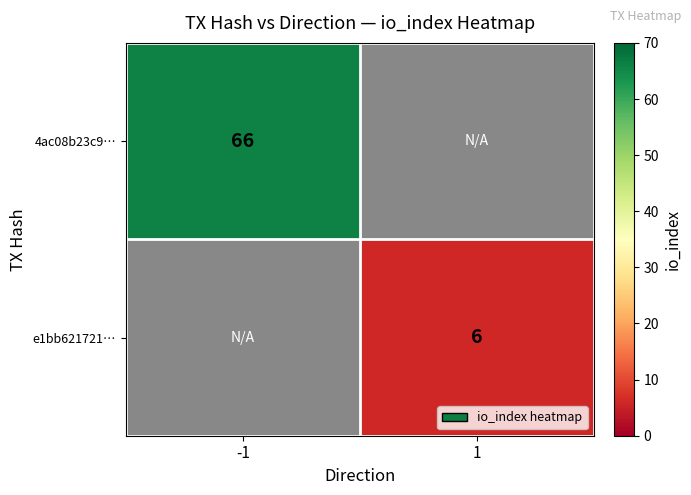

At how many categories does at least one series exceed 7?

1